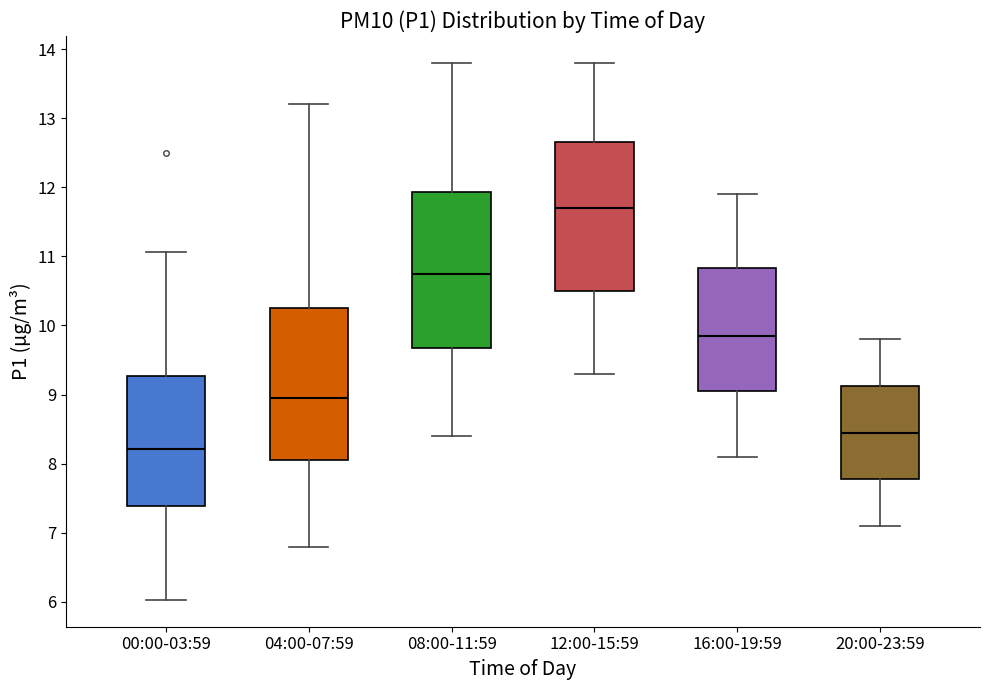

Reading left to right, transcribe this box plot: for each box, give where its median line is, the range the box spans, and where its two whiskers end, as read against the y-axis. The values are not printed on the chart, so give them approximately, as read against the axis.

00:00-03:59: median 8.2, box 7.4 to 9.3, whiskers 6.0 to 11.1
04:00-07:59: median 9.0, box 8.1 to 10.3, whiskers 6.8 to 13.2
08:00-11:59: median 10.8, box 9.7 to 11.9, whiskers 8.4 to 13.8
12:00-15:59: median 11.7, box 10.5 to 12.7, whiskers 9.3 to 13.8
16:00-19:59: median 9.9, box 9.1 to 10.8, whiskers 8.1 to 11.9
20:00-23:59: median 8.5, box 7.8 to 9.1, whiskers 7.1 to 9.8